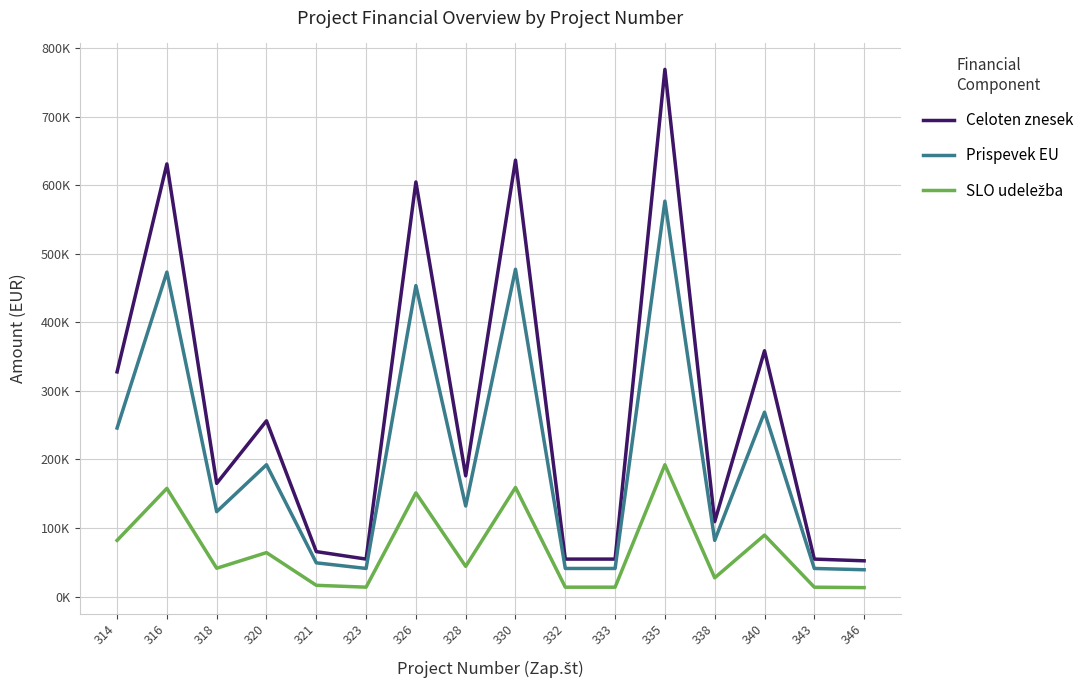

The value of Prispevek EU at 323 is 58897.2. True or false?

False